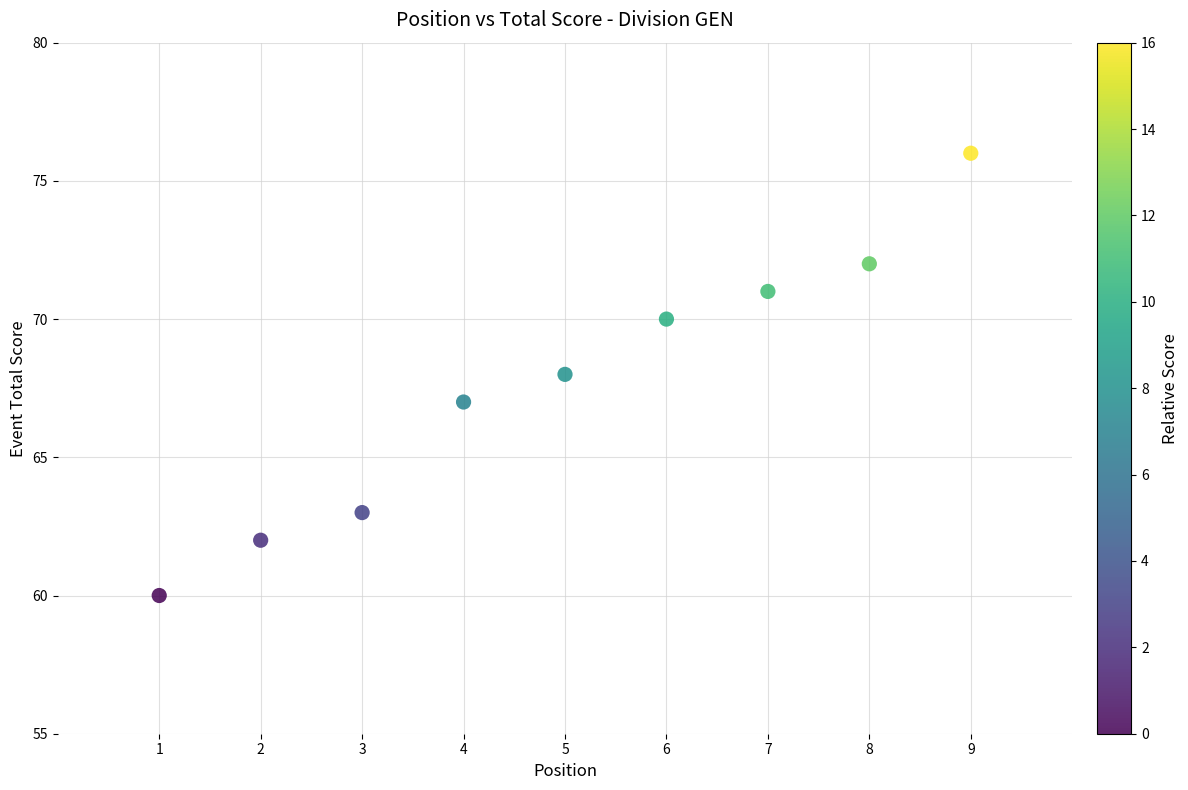

What is the range of Y values (max minus min)?

16